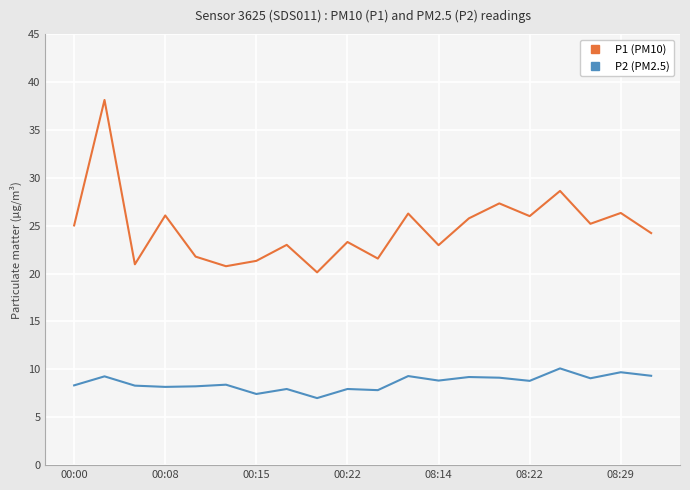

True or false: P2 (PM2.5) and P1 (PM10) intersect in this chart.

False